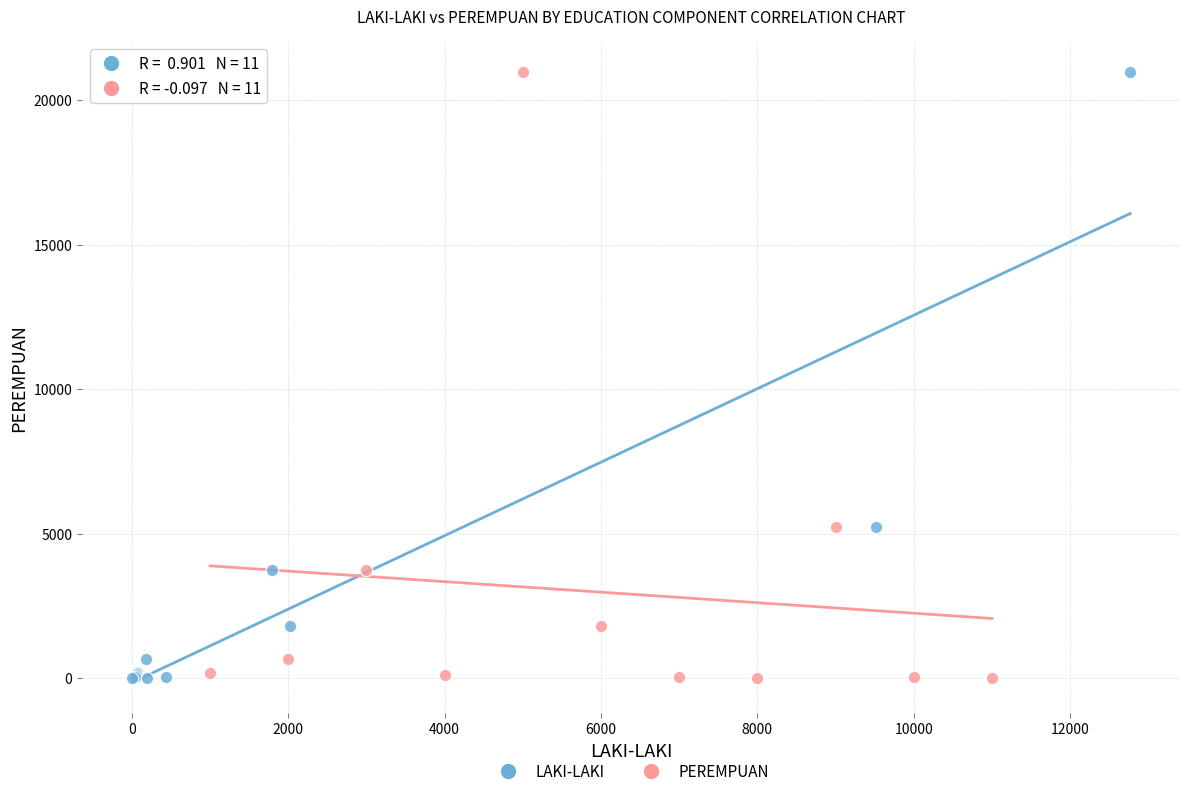

What are all the series names shown in the legend?

LAKI-LAKI, PEREMPUAN